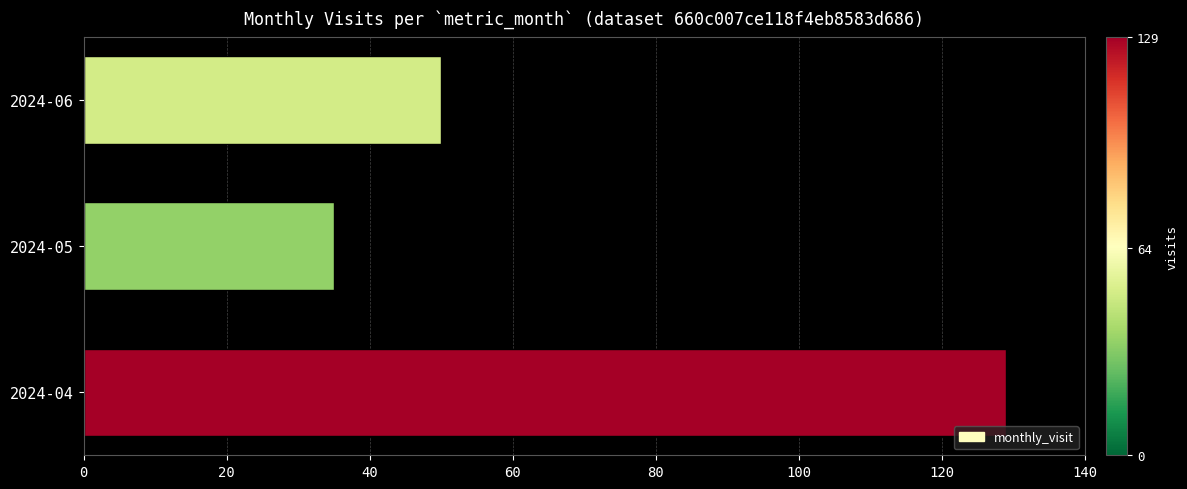

How many data points are less than 50?

1